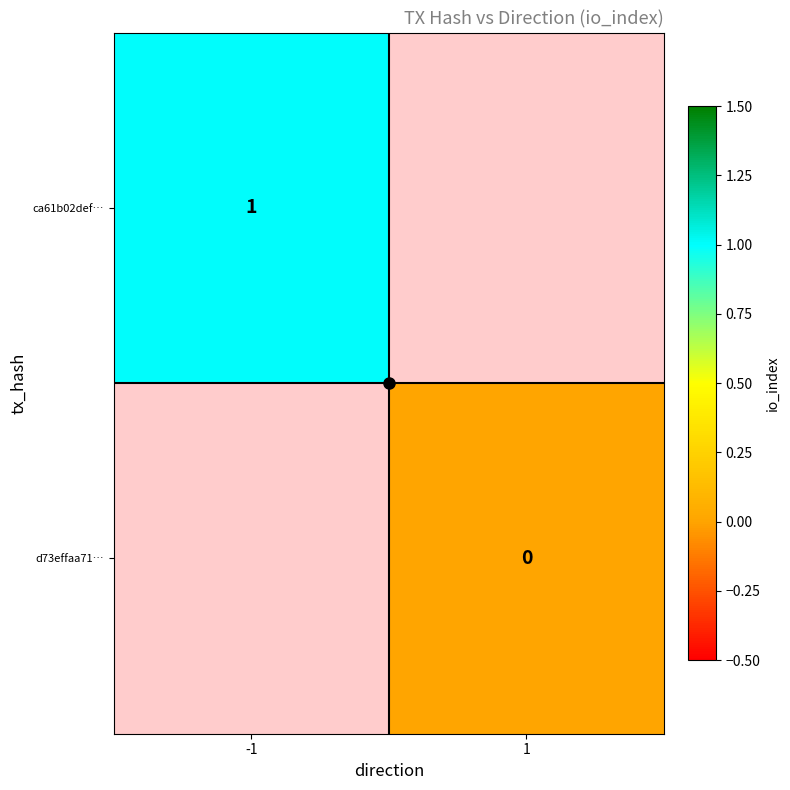

Which category has the highest value in the d73effaa71… series?

-1